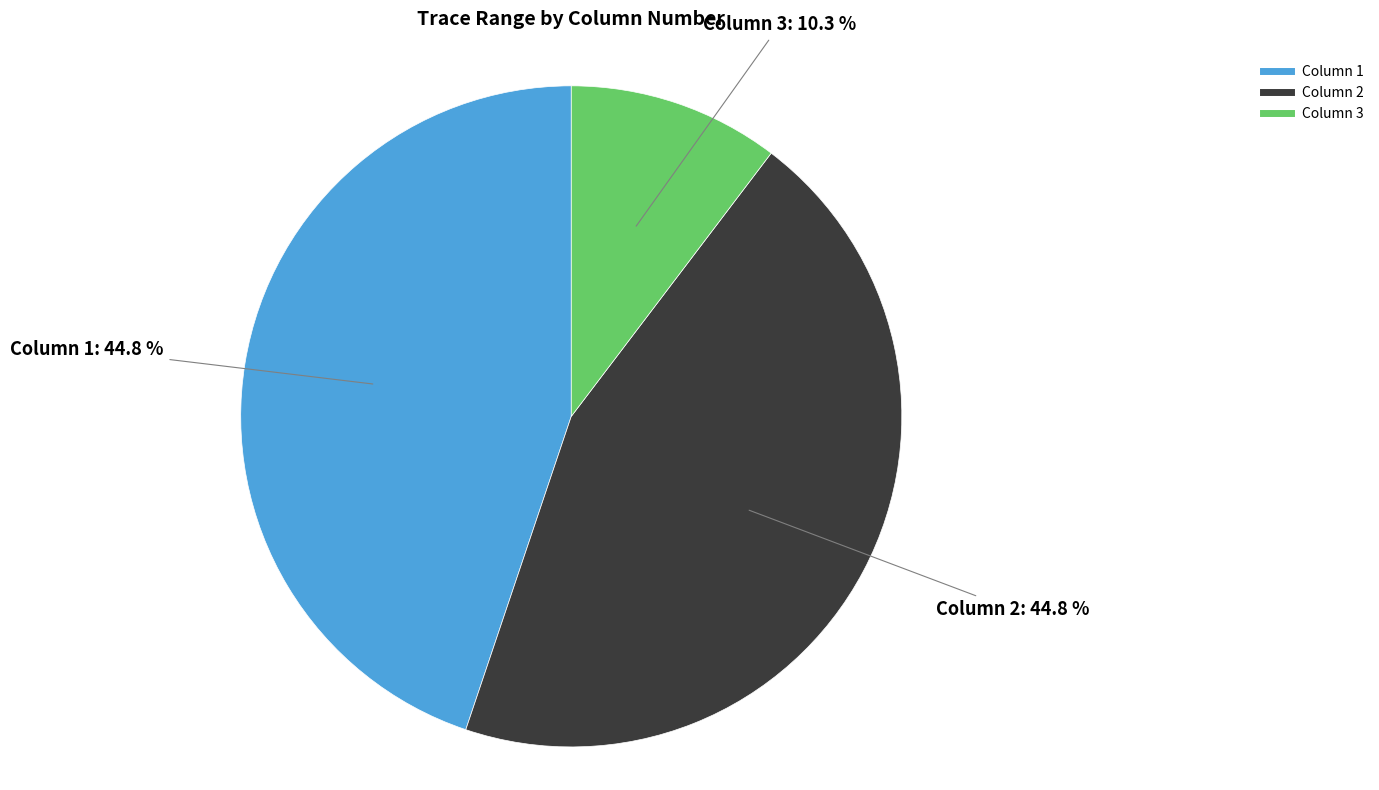

To the nearest percent, what portion does Column 1 represent?

45%